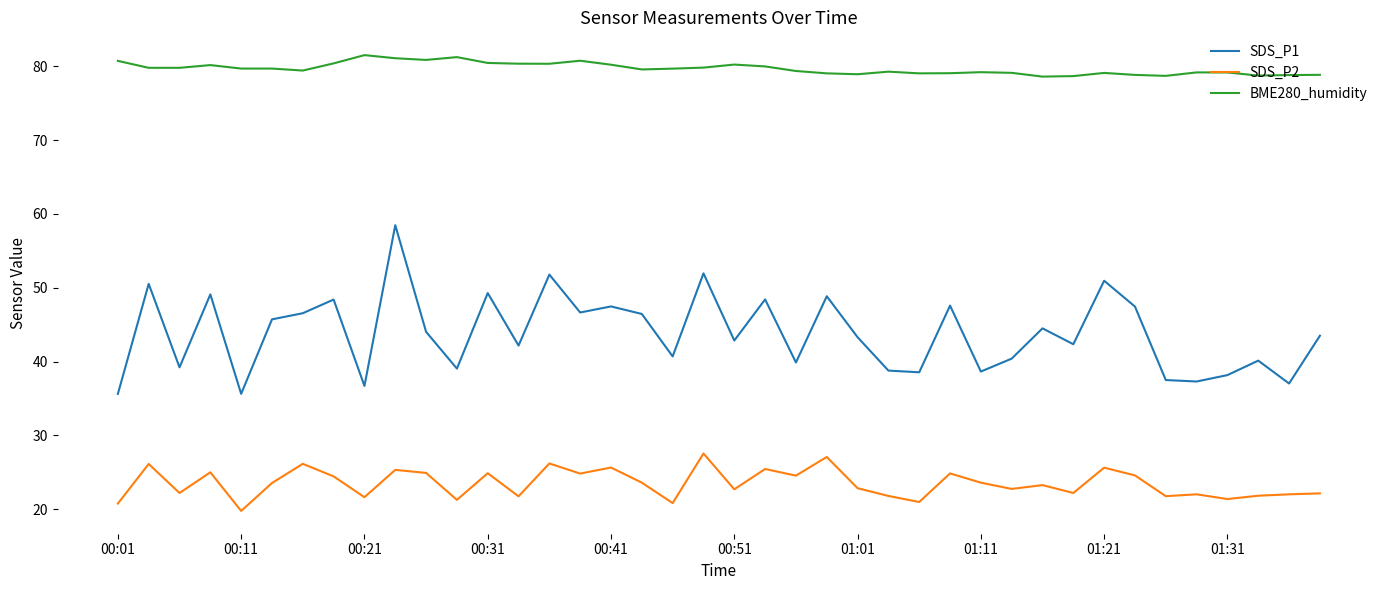

True or false: BME280_humidity and SDS_P1 intersect in this chart.

False